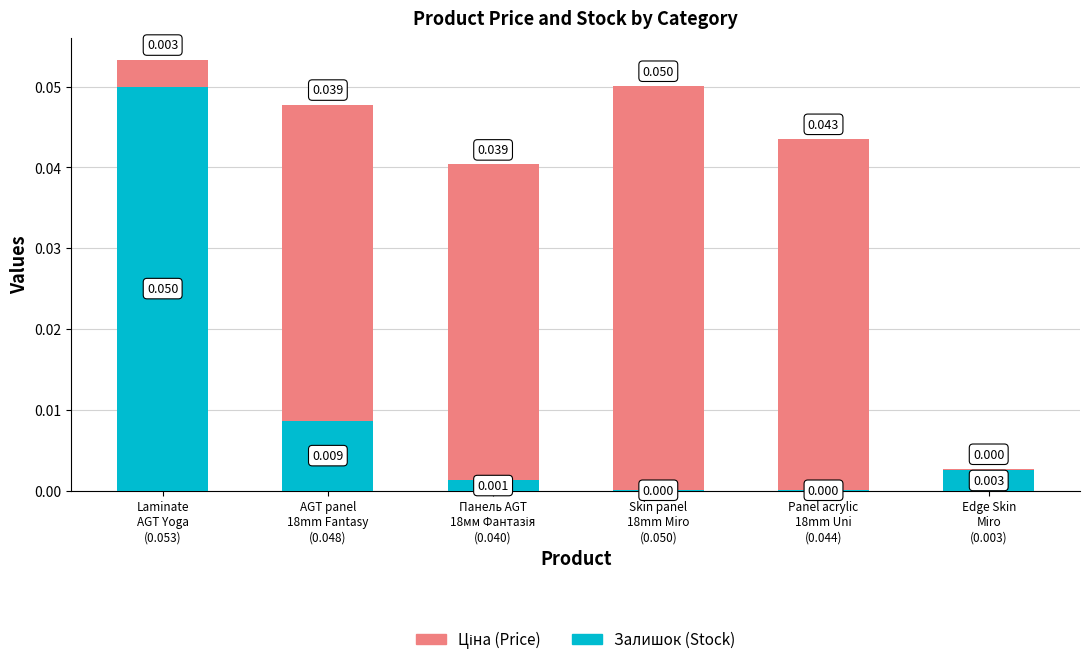

At which label does Залишок (Stock) reach its peak?

Laminate
AGT Yoga
(0.053)